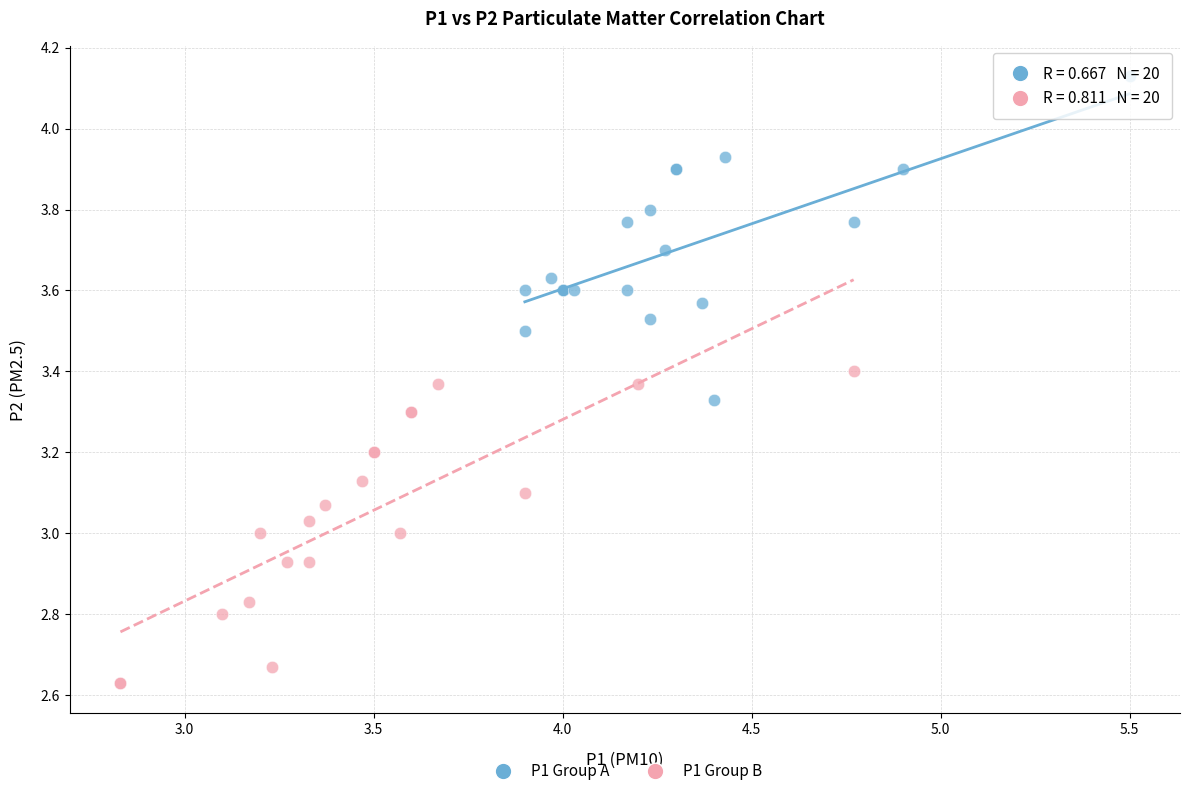

Which series reaches the maximum Y coordinate?

P1 Group A